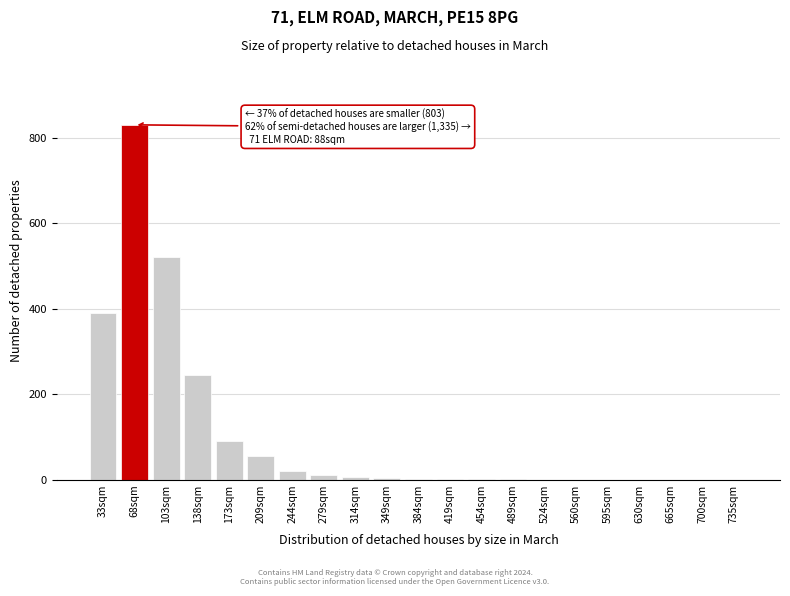

The chart shows a value of 1308 at 68sqm. True or false?

False